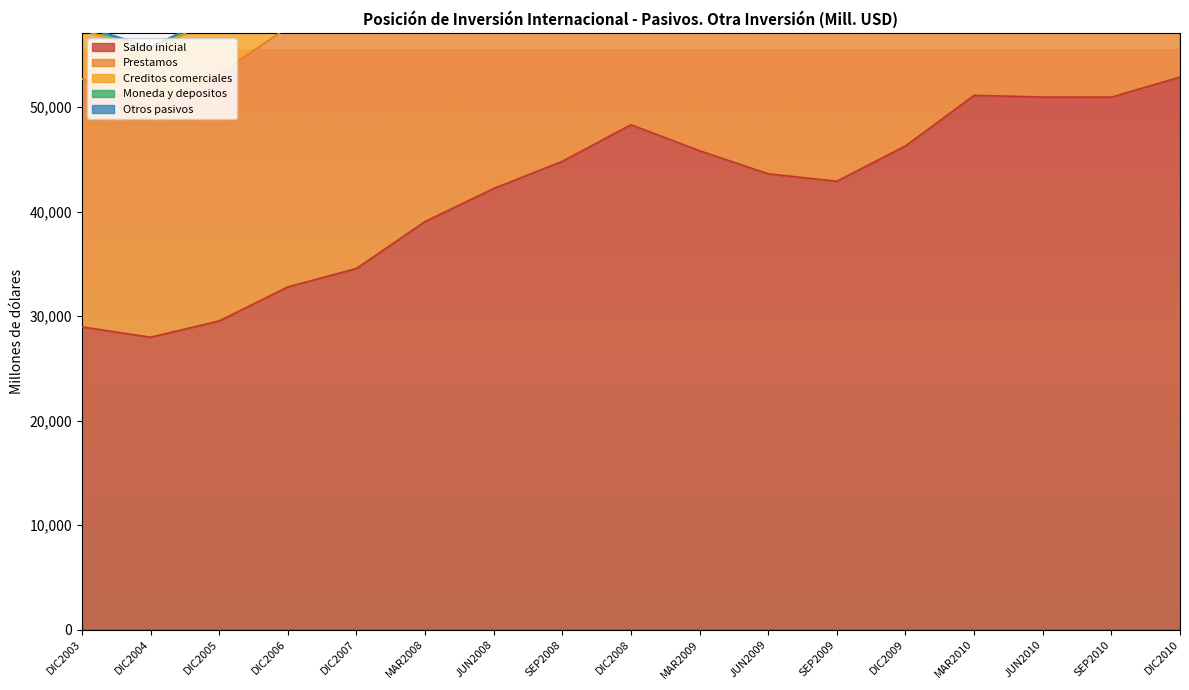

What is the sum of the Saldo inicial values at JUN2010 and SEP2009?

93849.7